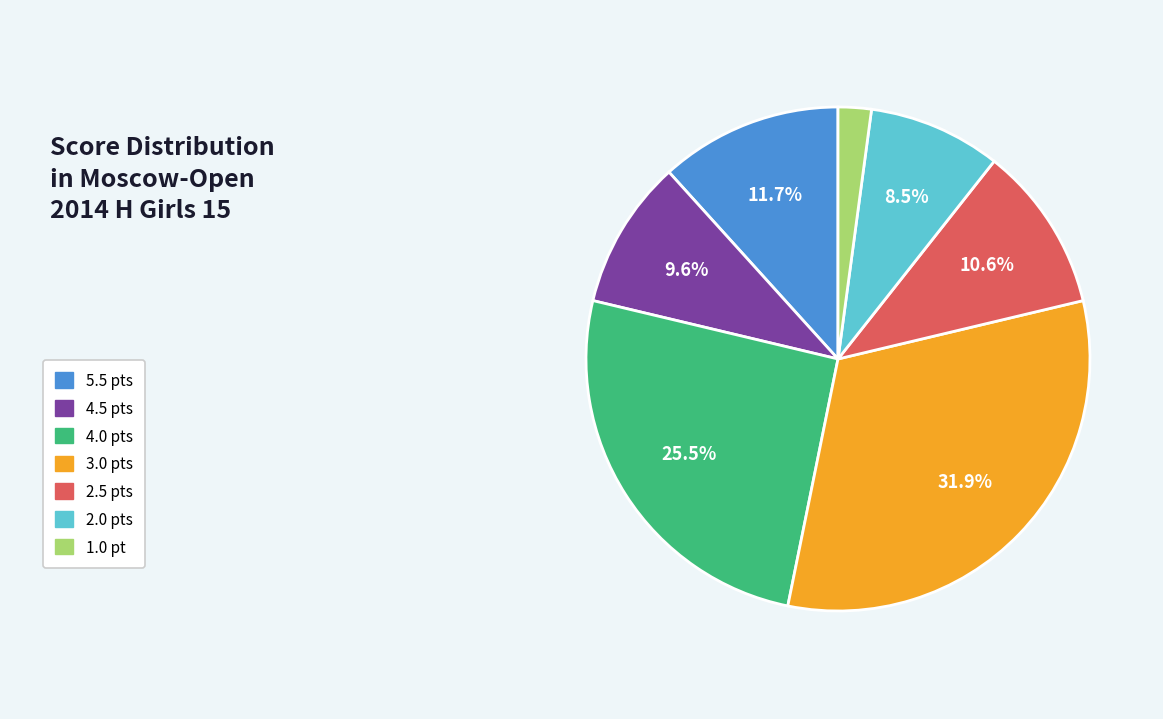

Does any single category account for the majority?

No